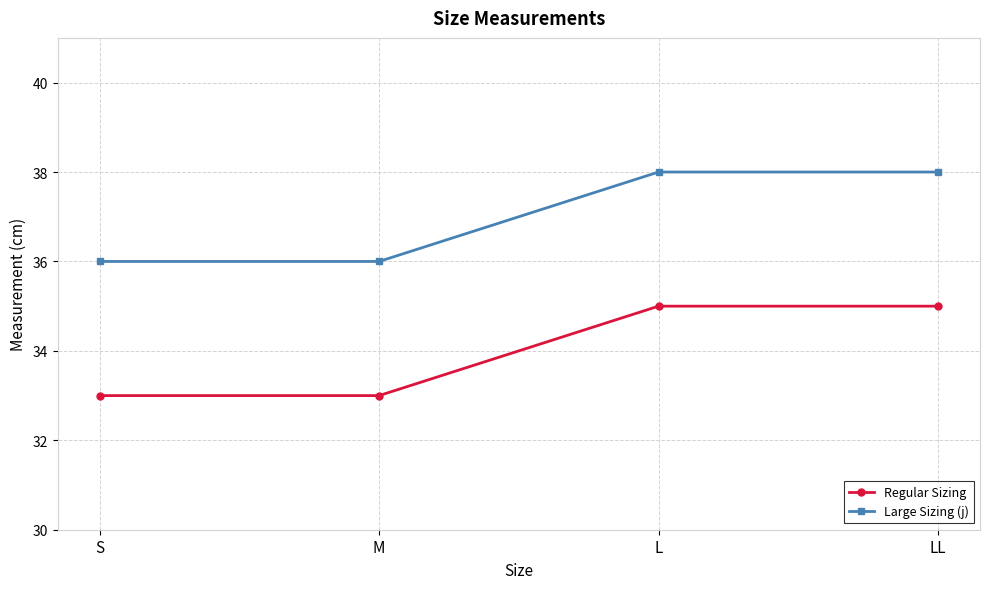

What is the greatest value displayed?

38